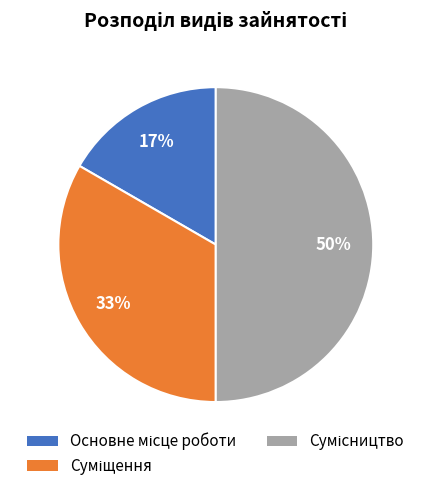

To the nearest percent, what is the difference between the largest and smallest slice percentages?

33%